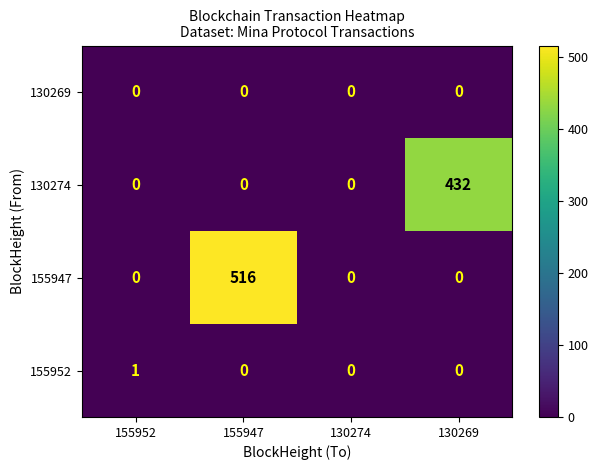

At which category is the sum across all series the highest?

155947